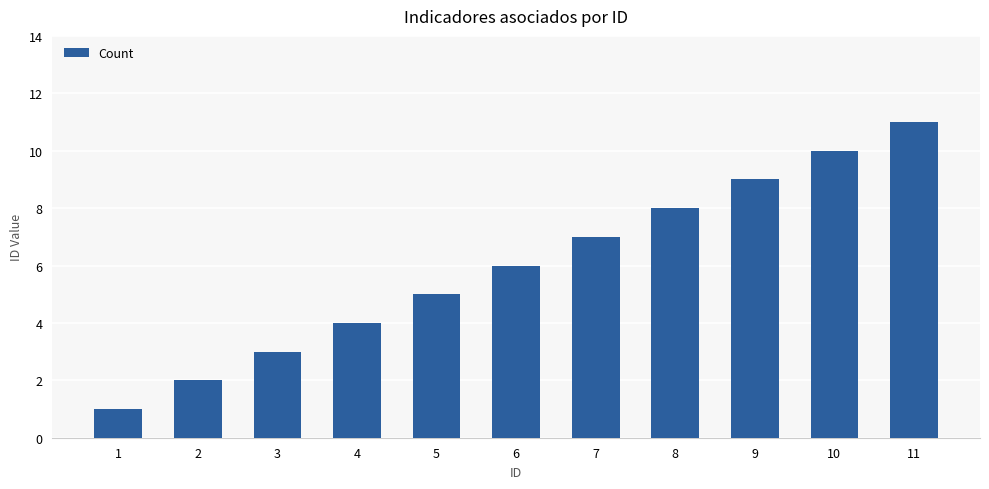

Which label corresponds to the largest value in the chart?

11